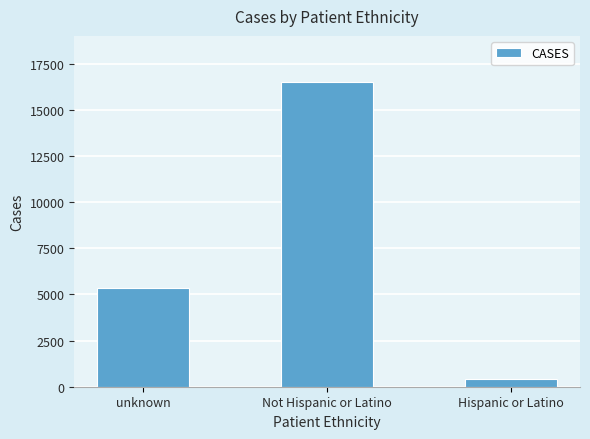

How many bars are there in total?

3